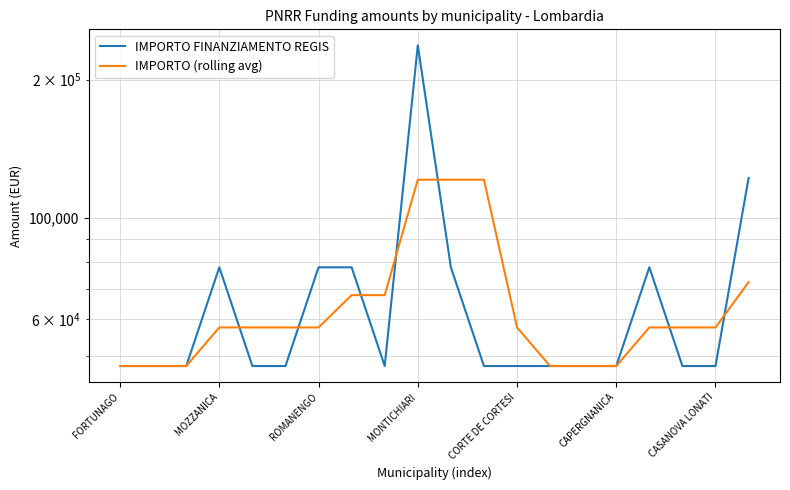

The IMPORTO FINANZIAMENTO REGIS series shows 32795.0 at 16. True or false?

False